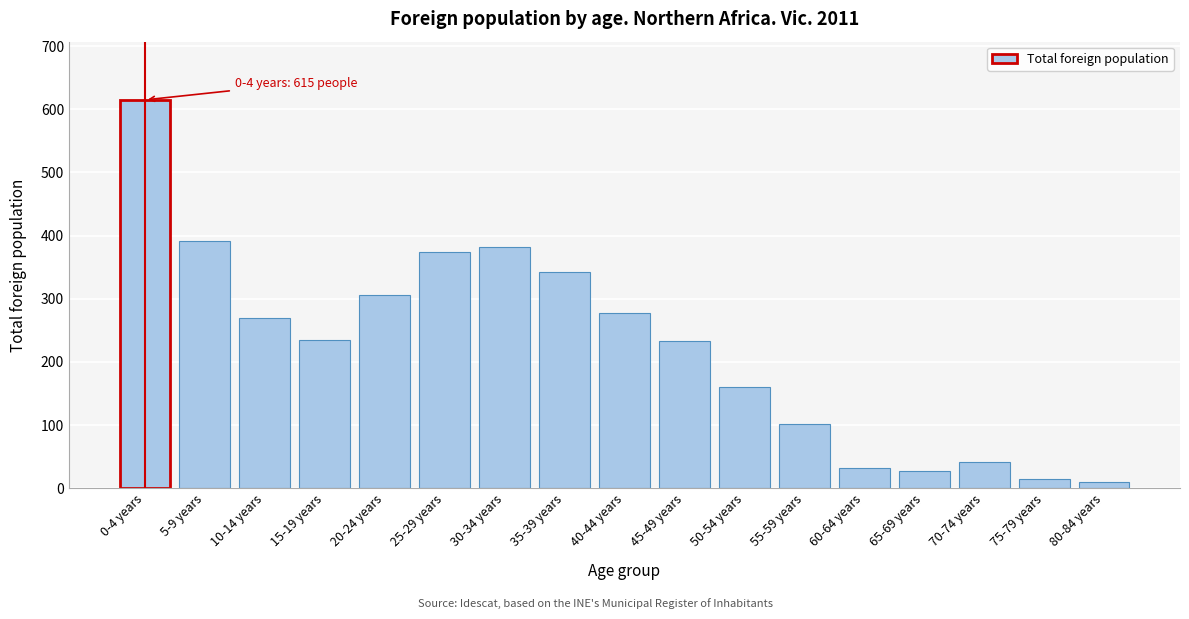

What is the greatest value displayed?

615